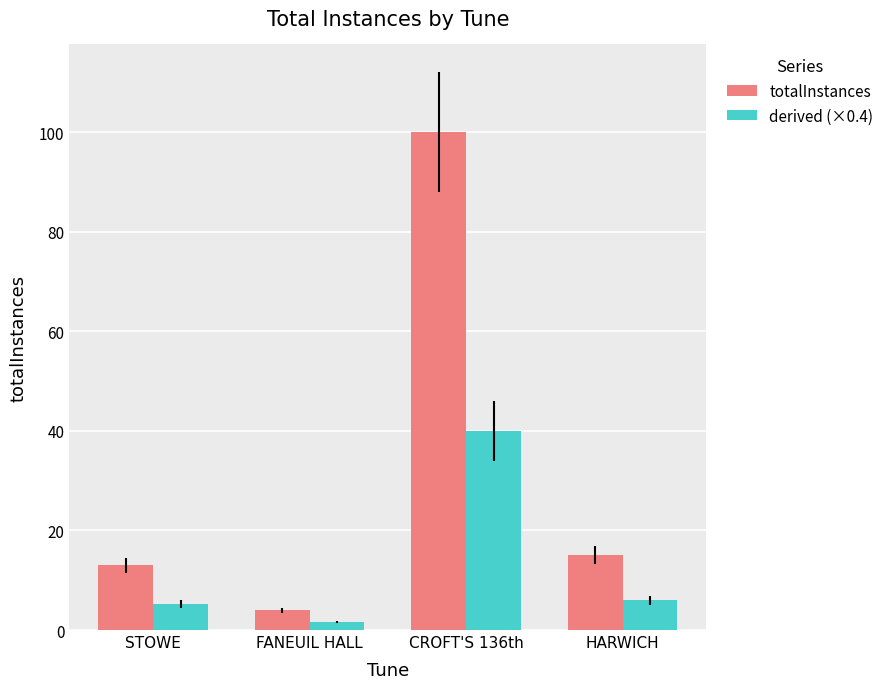

What is the label of the 3rd bar from the left?

CROFT'S 136th